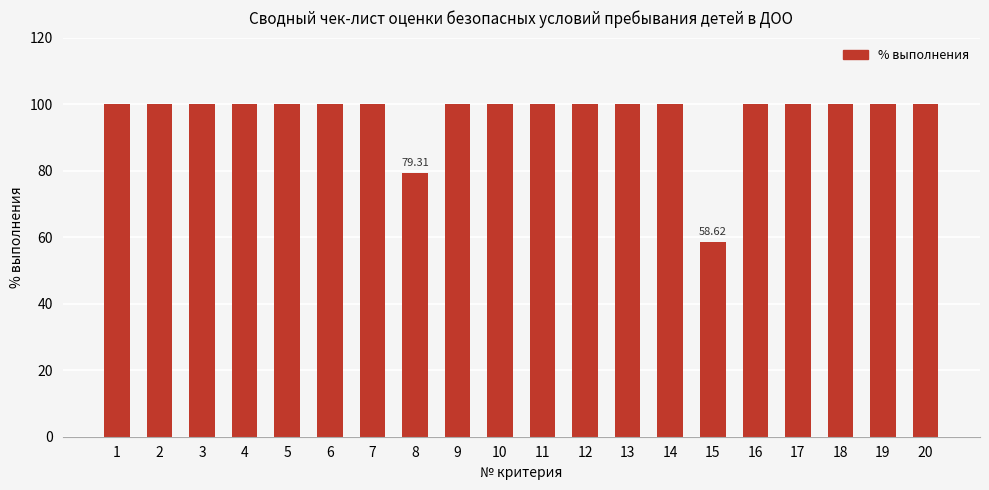

The chart shows a value of 100.0 at 12. True or false?

True